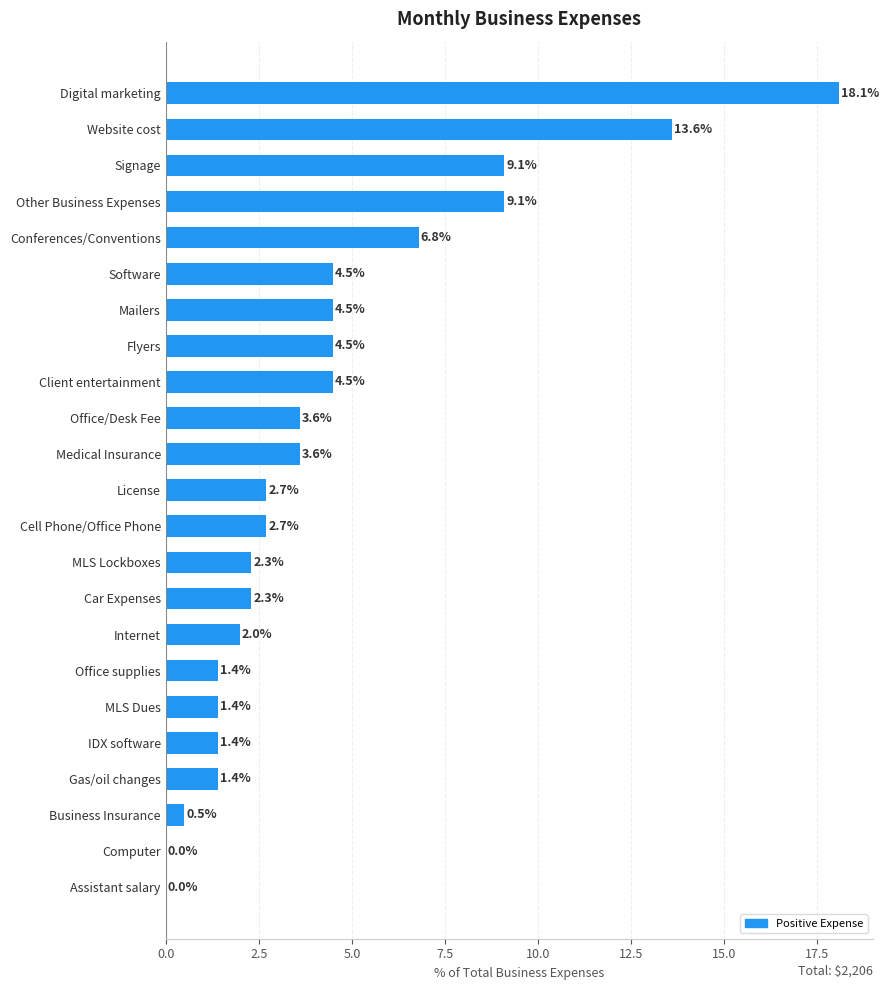

Reading bottom to top, extract all data points from this chart.

Assistant salary=0.0	Computer=0.0	Business Insurance=0.5	Gas/oil changes=1.4	IDX software=1.4	MLS Dues=1.4	Office supplies=1.4	Internet=2.0	Car Expenses=2.3	MLS Lockboxes=2.3	Cell Phone/Office Phone=2.7	License=2.7	Medical Insurance=3.6	Office/Desk Fee=3.6	Client entertainment=4.5	Flyers=4.5	Mailers=4.5	Software=4.5	Conferences/Conventions=6.8	Other Business Expenses=9.1	Signage=9.1	Website cost=13.6	Digital marketing=18.1